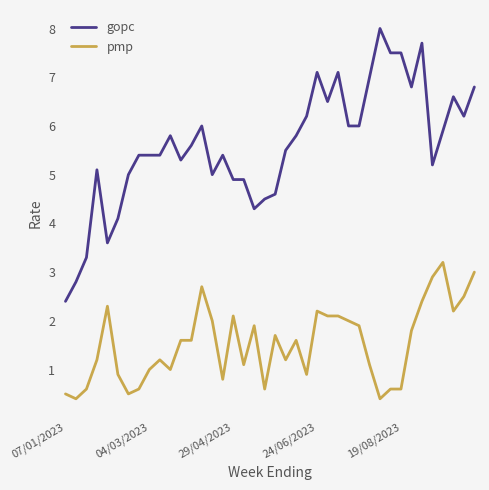

Which series has the largest range (max minus min)?

gopc